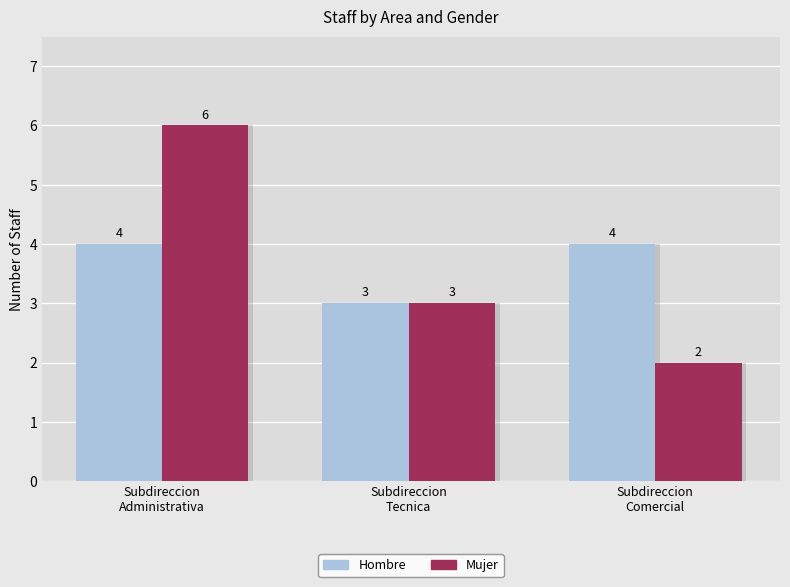

How many bars are there in total?

6